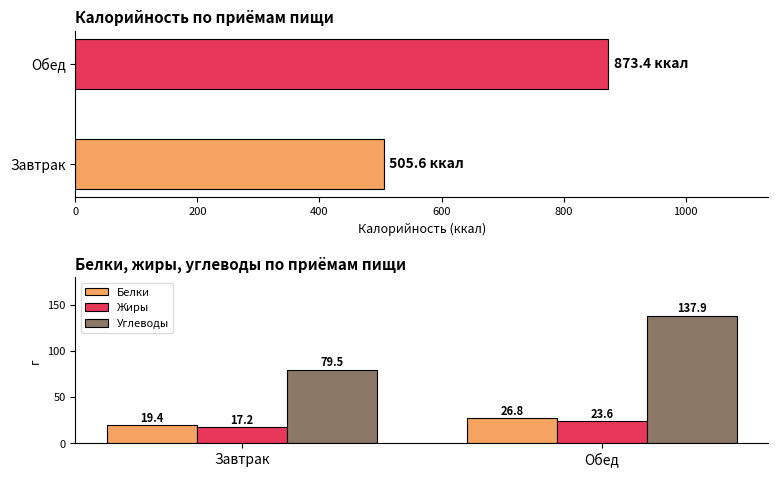

At which label does Углеводы first exceed 137?

Обед